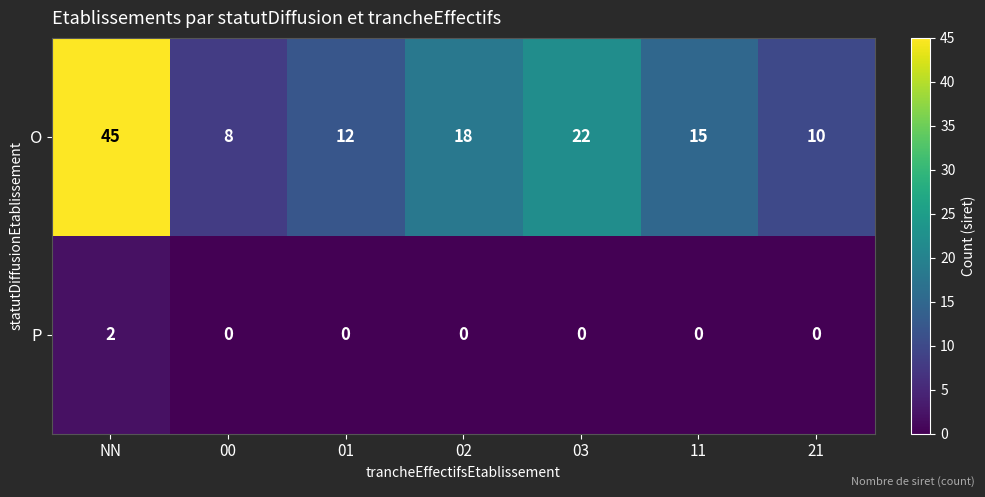

Reading right to left, transcribe all the data shown in this chart.

O: 10	15	22	18	12	8	45
P: 0	0	0	0	0	0	2